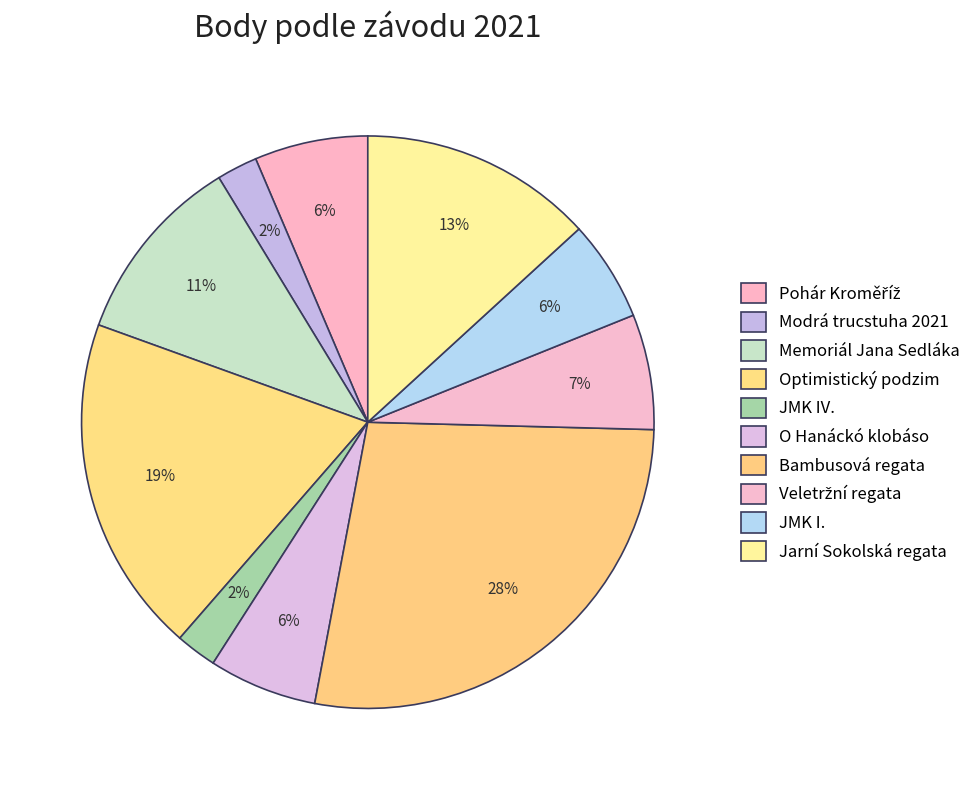

How many slices are in this pie chart?

10